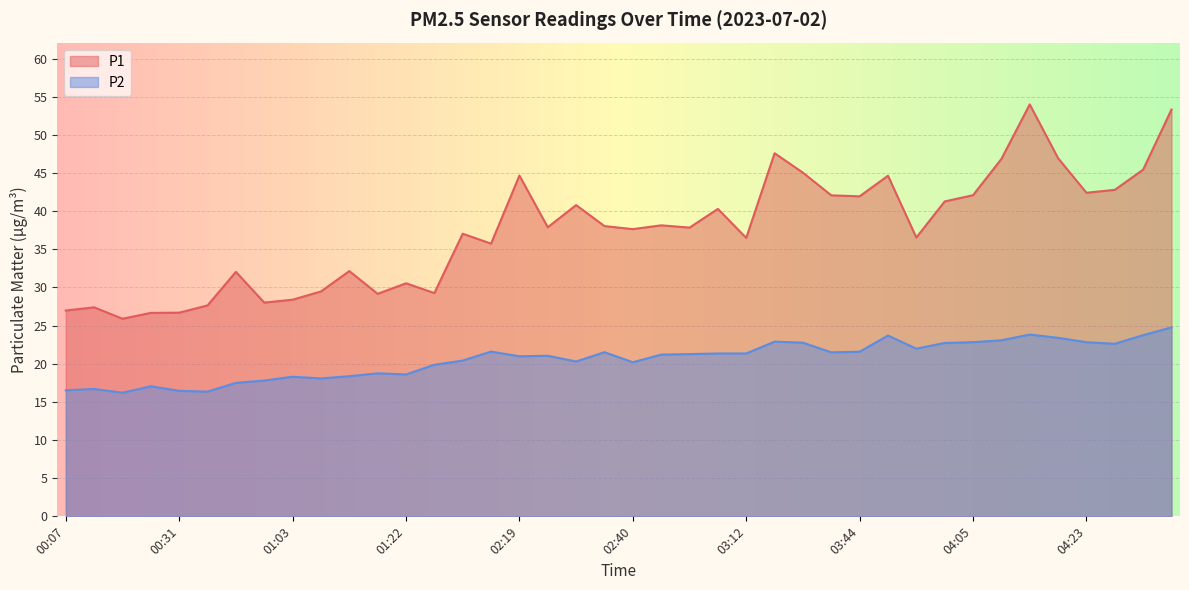

True or false: P2 and P1 cross at least once.

False